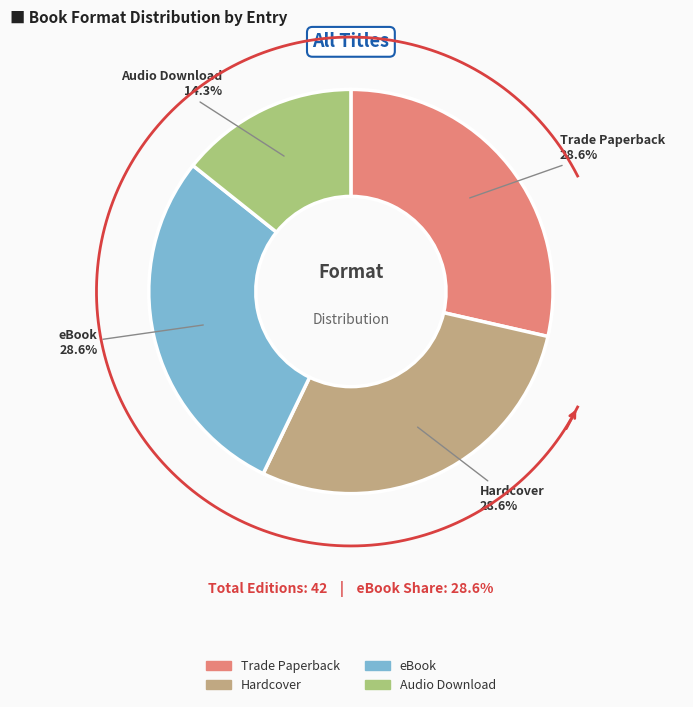

True or false: Audio Download accounts for 14% of the total.

True